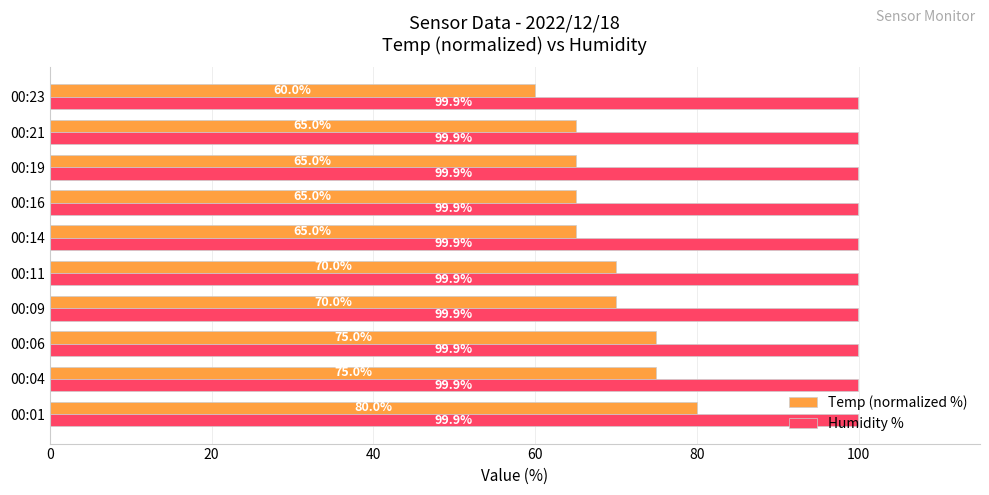

What are all the series names shown in the legend?

Temp (normalized %), Humidity %